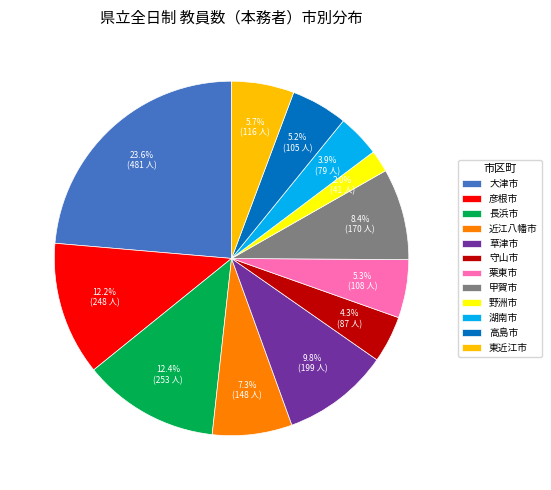

What is the ratio of the value at 長浜市 to the value at 彦根市?

1.0